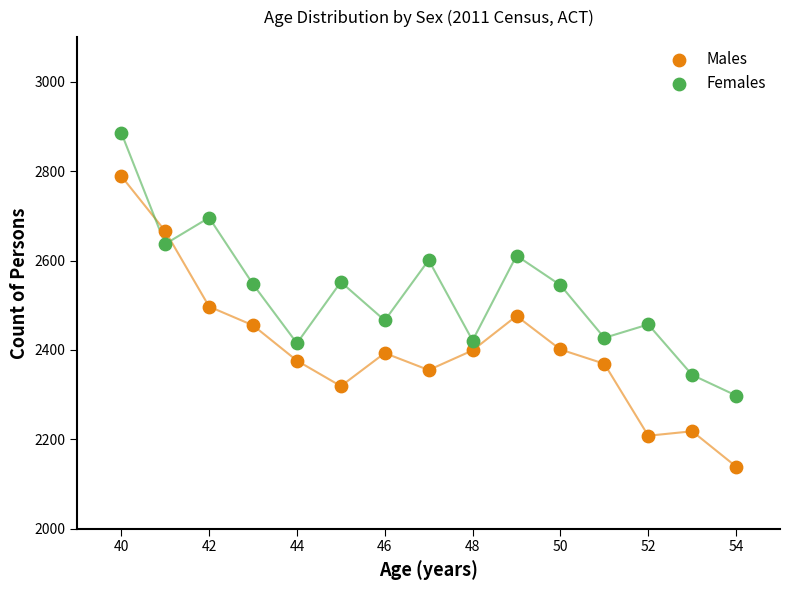

Which series reaches the minimum Y coordinate?

Males